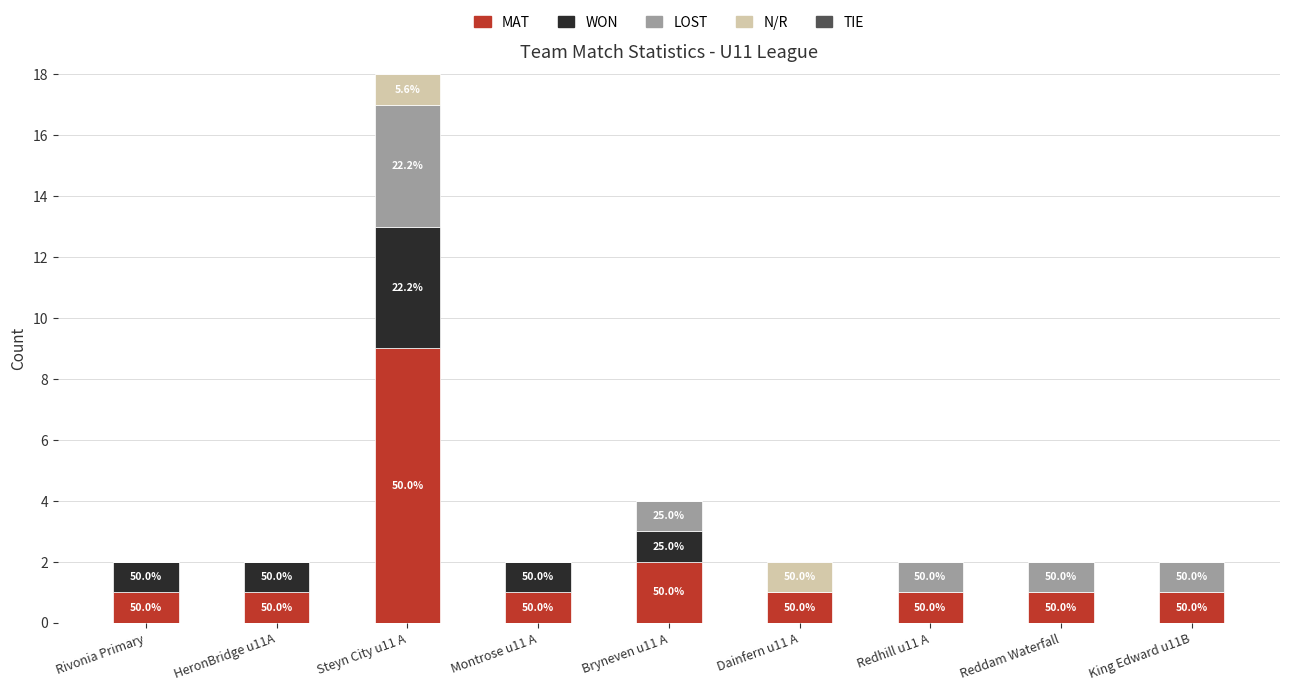

Which series has the largest range (max minus min)?

MAT